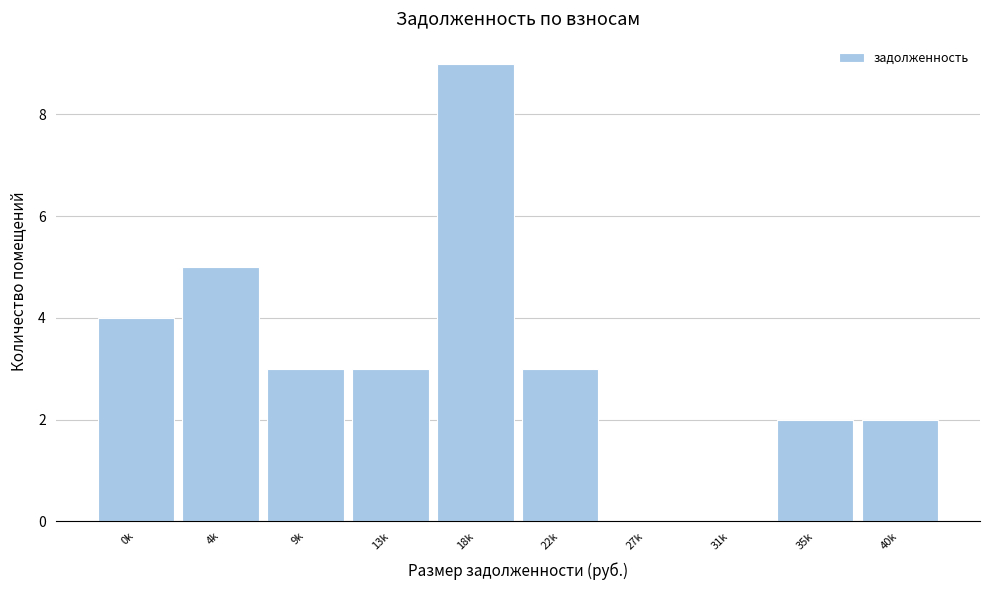

Reading right to left, what are all the values shown in this chart?

40k=2	35k=2	31k=0	27k=0	22k=3	18k=9	13k=3	9k=3	4k=5	0k=4